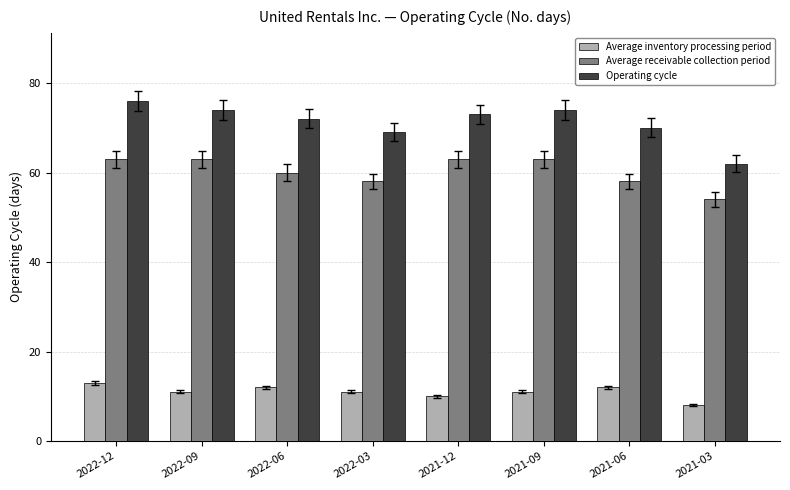

Which series has the largest range (max minus min)?

Operating cycle